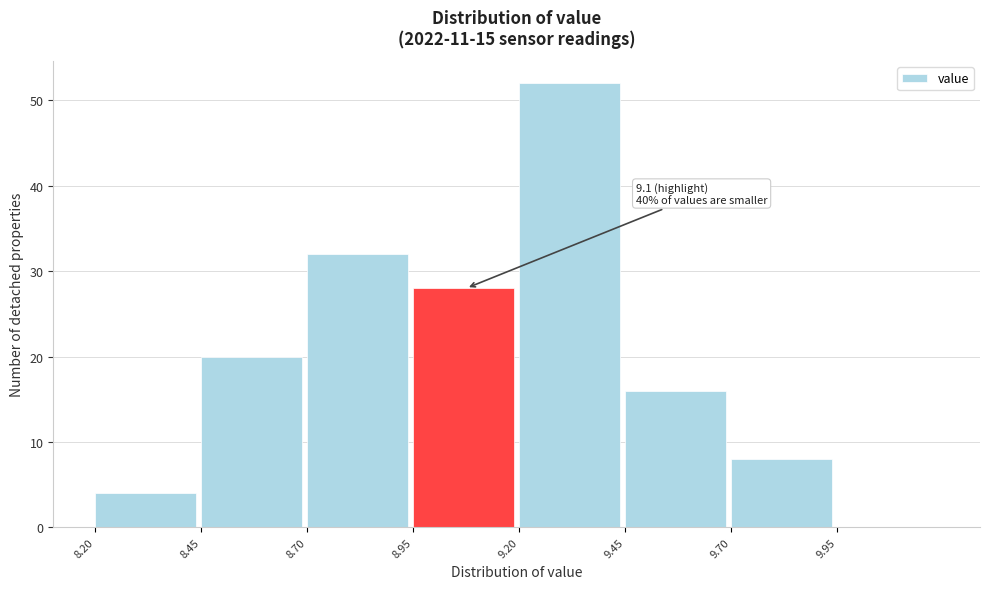

Over which range of the x-axis is the bar tallest?

9.20 to 9.45